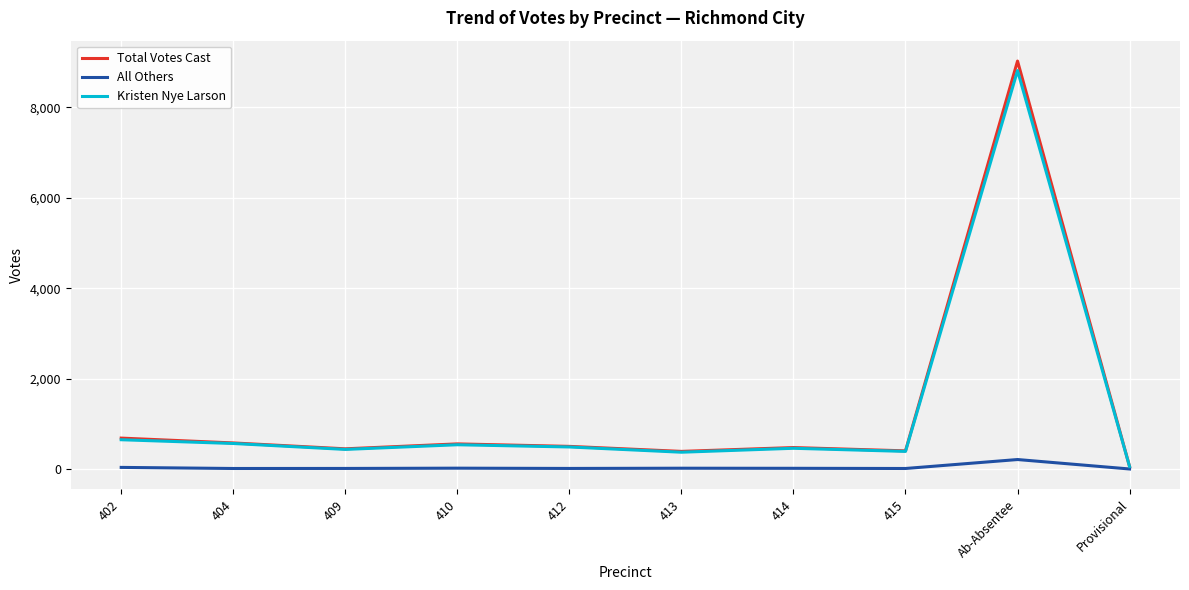

What is the difference between the All Others values at 402 and 410?

17